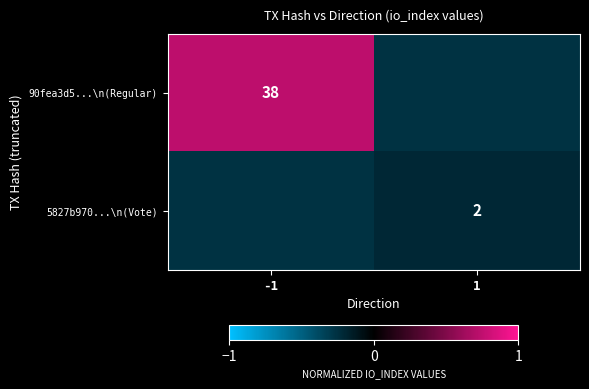

Between -1 and 1, which series saw the biggest shift?

90fea3d5...\n(Regular)